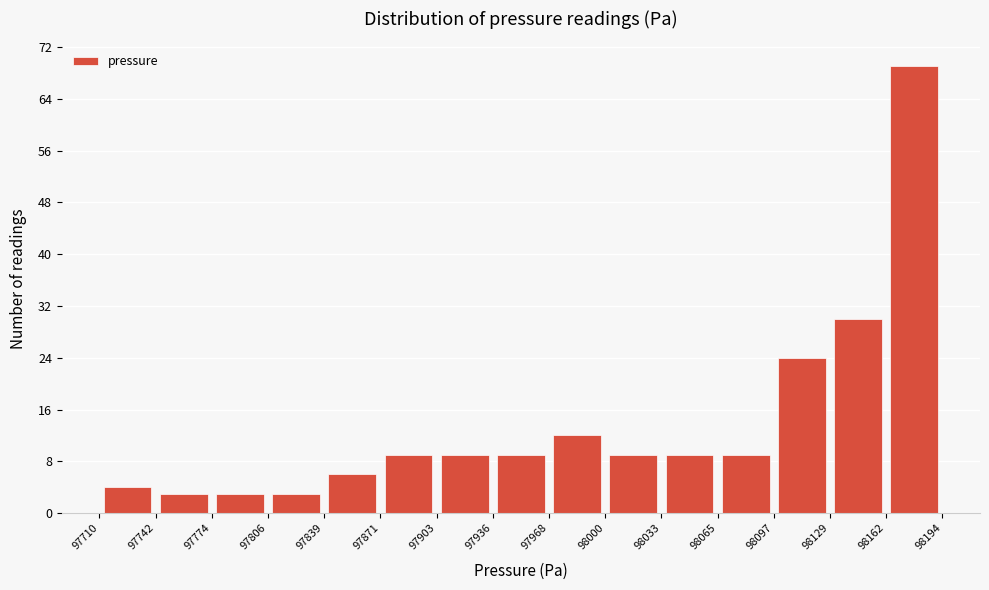

What is the height of the bar covering 98097 to 98129 on the x-axis? The values are not printed on the chart, so give them approximately, as read against the axis.

24